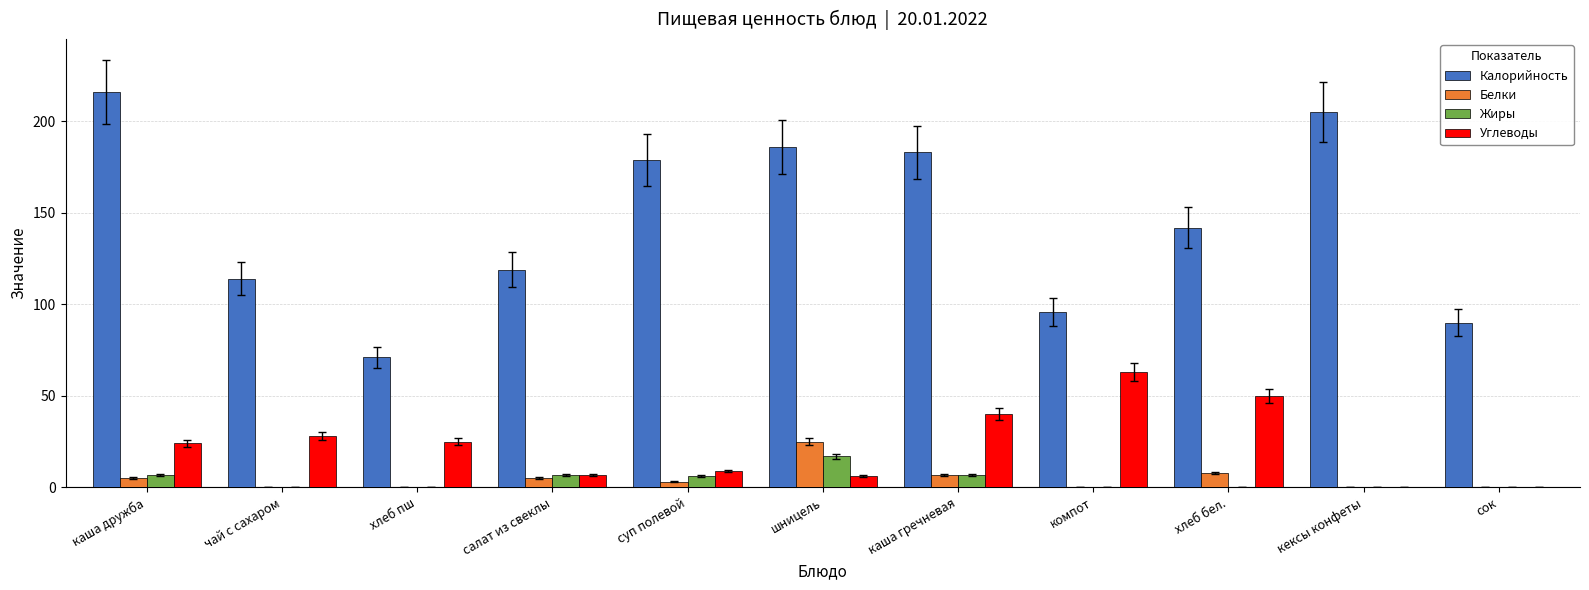

Is the value of Жиры at салат из свеклы greater than the value of Калорийность at компот?

No